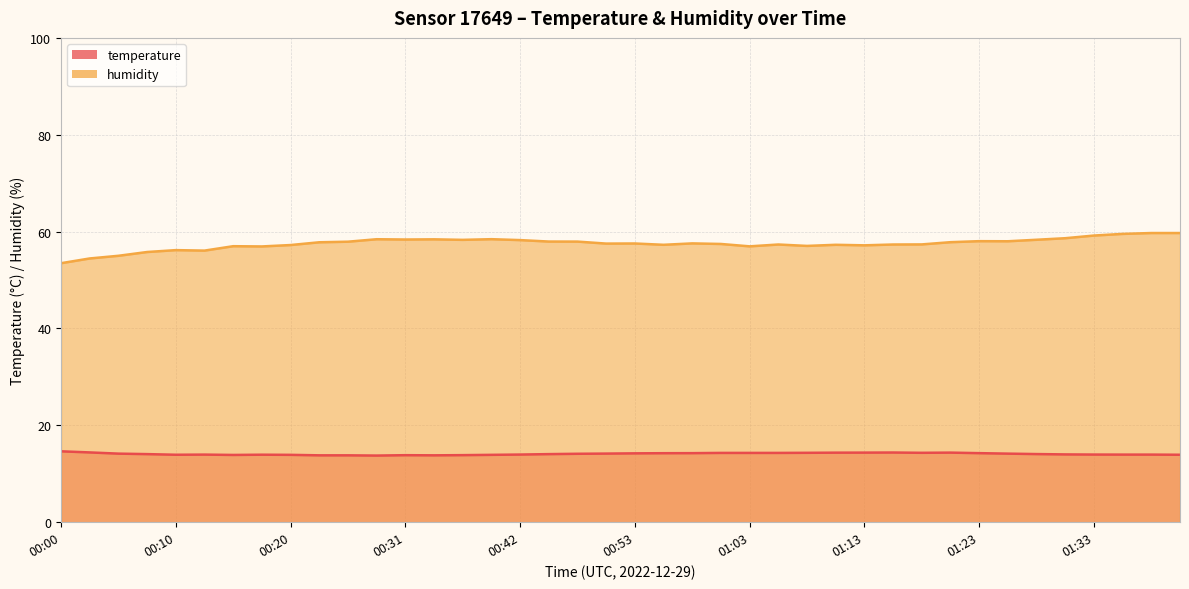

What is the smallest value displayed?

13.8